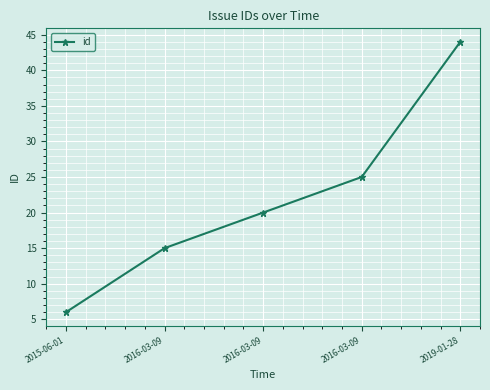

Does the chart have visible grid lines?

Yes